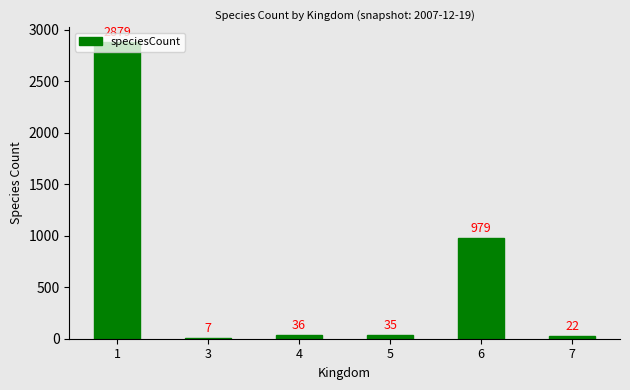

Between 7 and 4, which is larger?

4